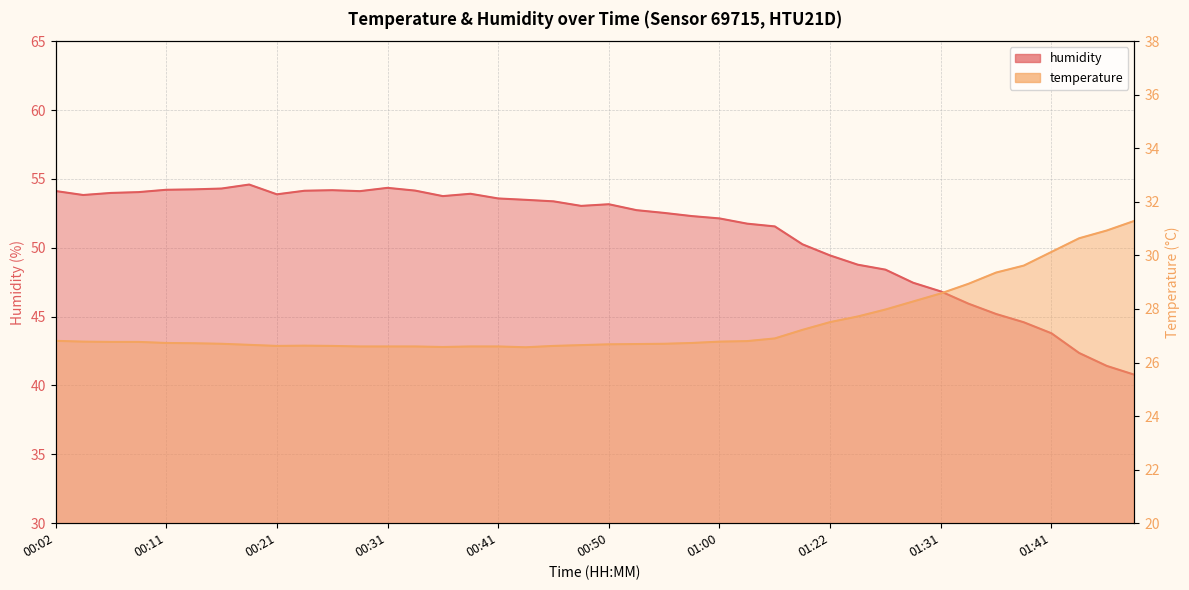

How many lines are shown in the chart?

2